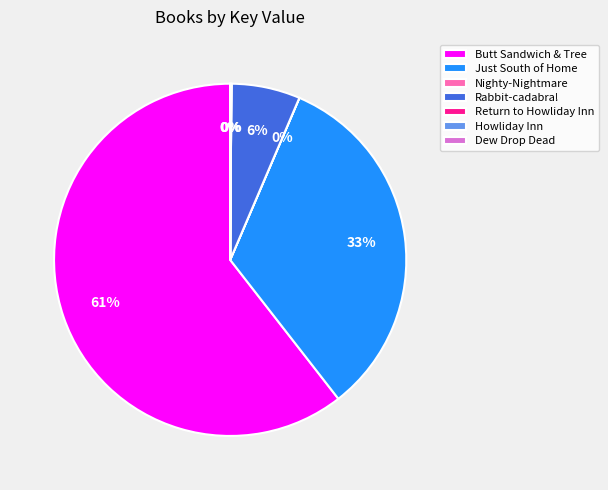

Is Butt Sandwich & Tree the majority of the pie?

Yes